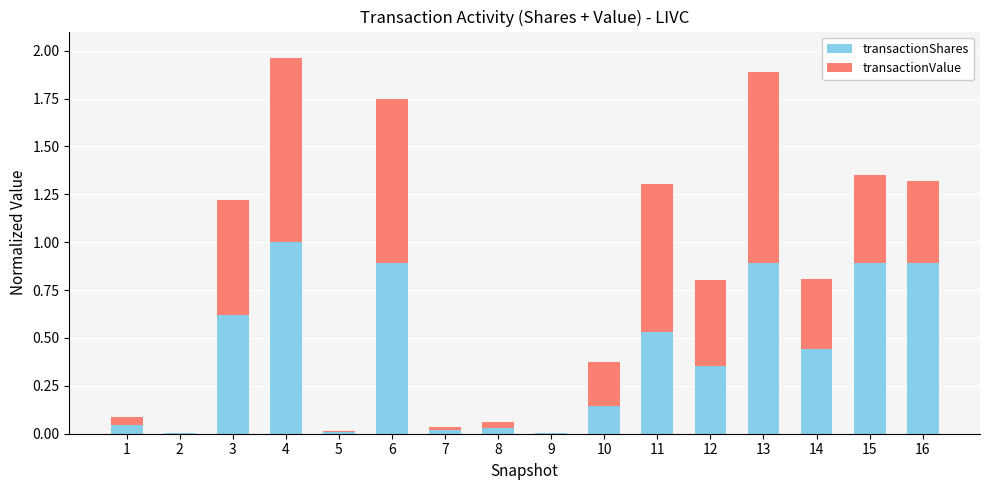

How many distinct data groups are displayed?

2